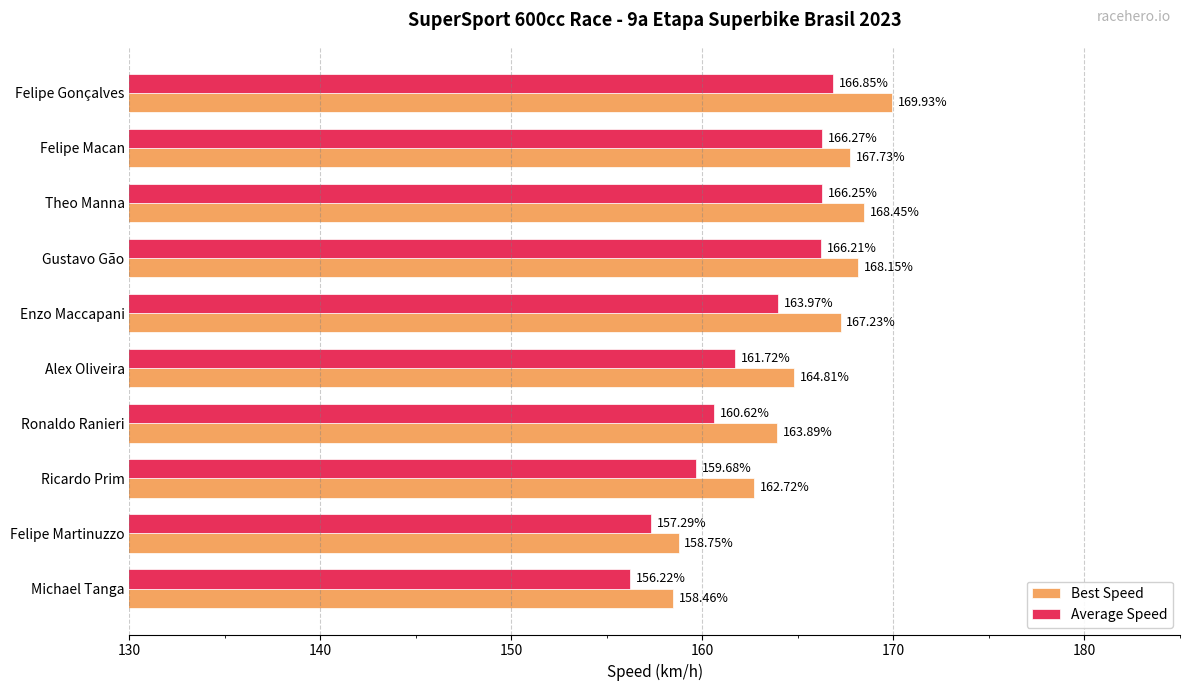

Which category has the lowest value across all series?

Michael Tanga